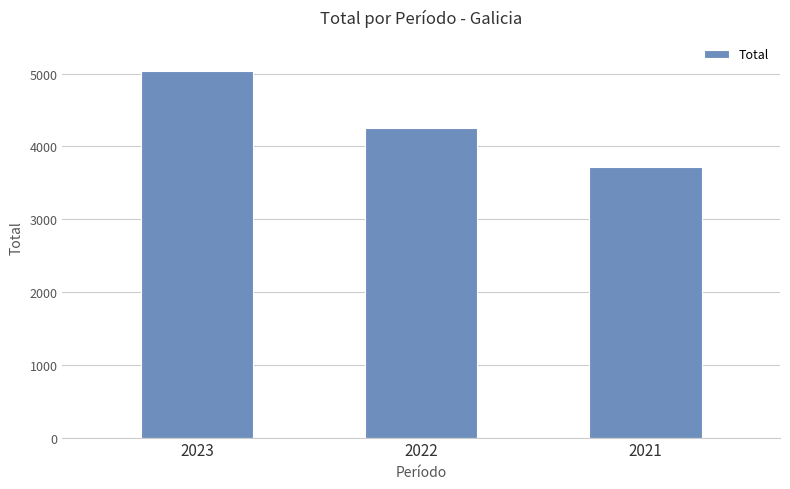

What is the maximum value shown in the chart?

5035